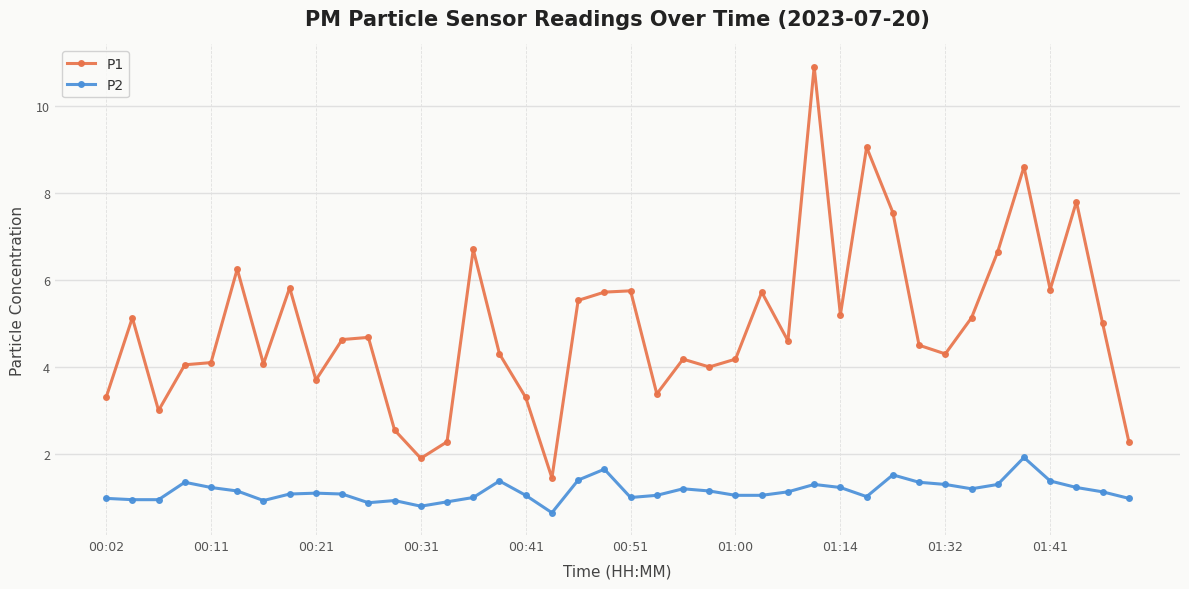

Which series has the largest total across all categories?

P1